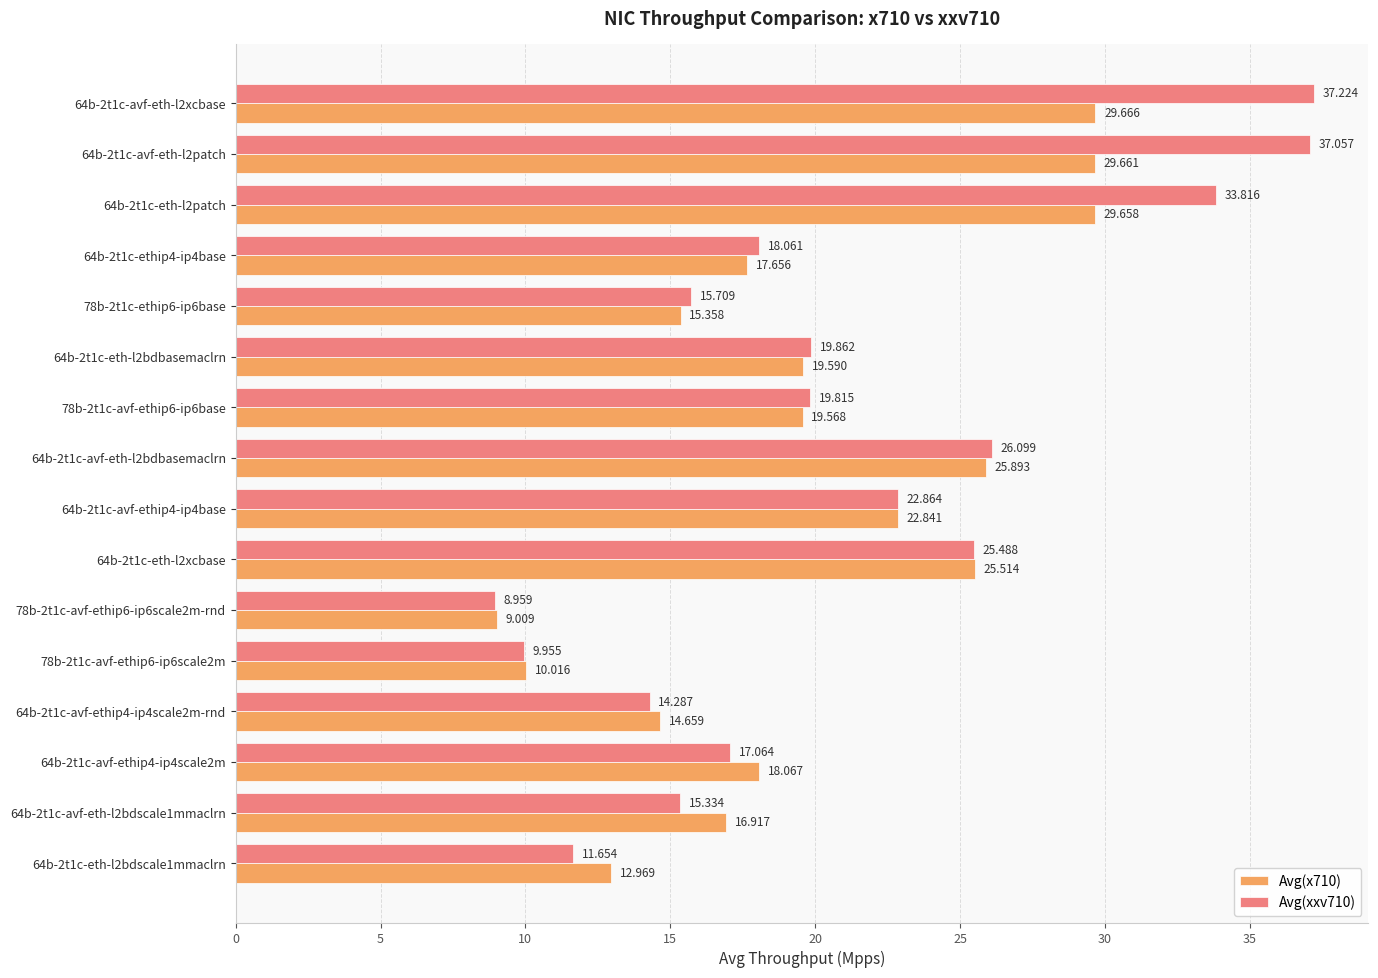

Is the value of Avg(x710) at 78b-2t1c-avf-ethip6-ip6scale2m-rnd greater than the value of Avg(xxv710) at 64b-2t1c-eth-l2xcbase?

No